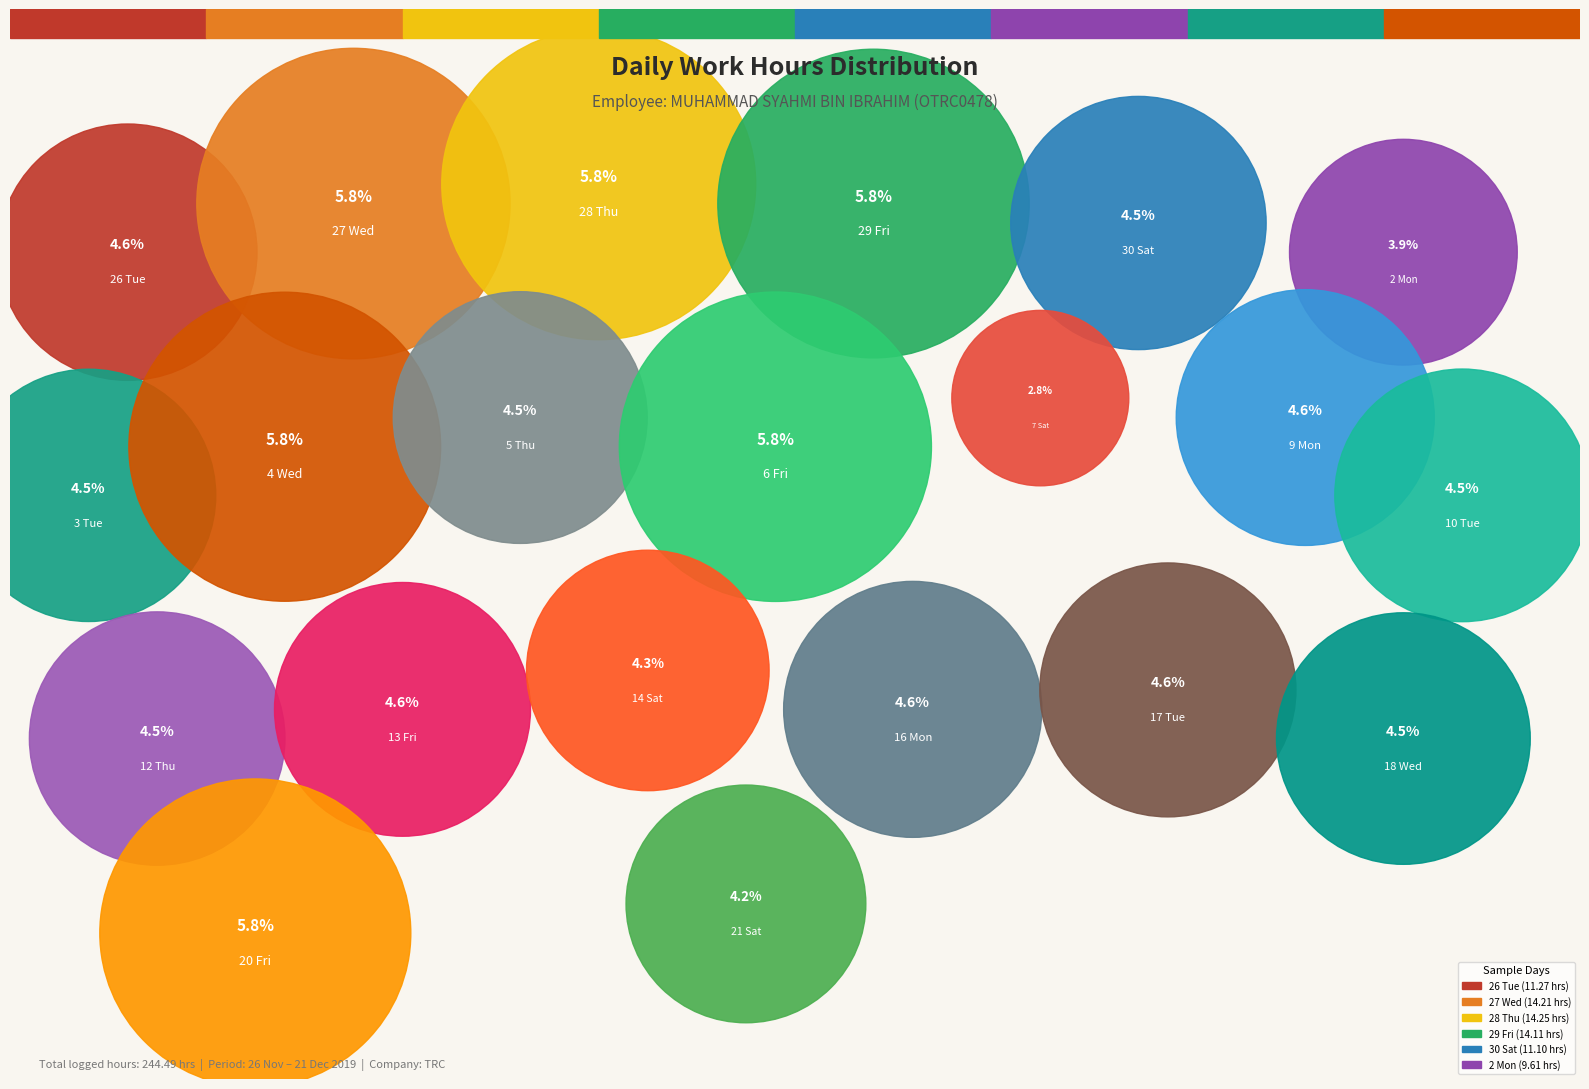

What portion of the pie excludes 9 Mon?

95.4%